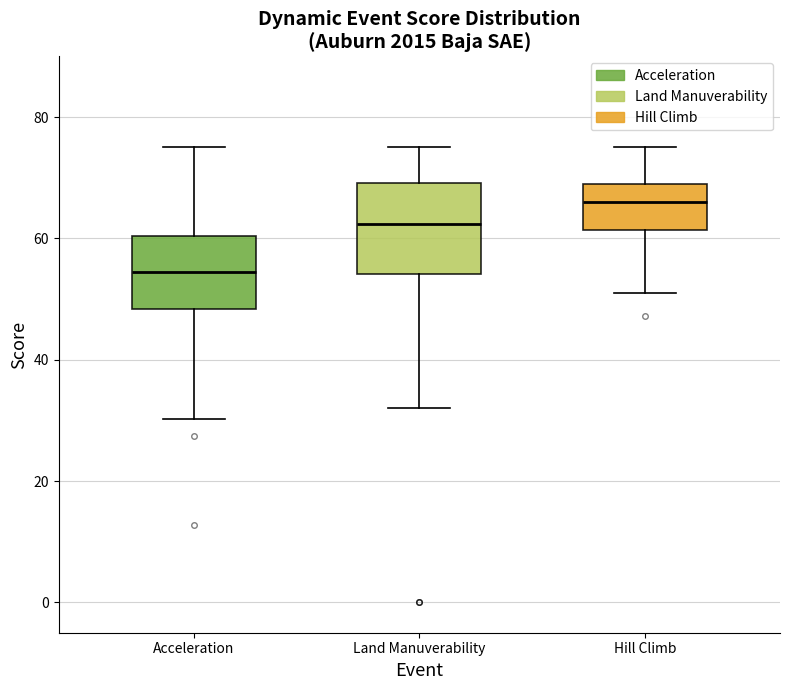

Which box is the tallest, from its lower edge to its upper edge?

Land Manuverability